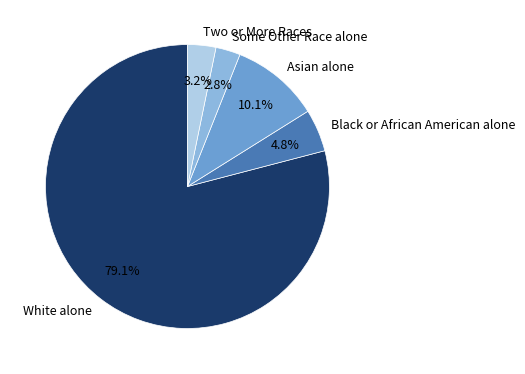

Is it true that Some Other Race alone is 3% of the pie?

True